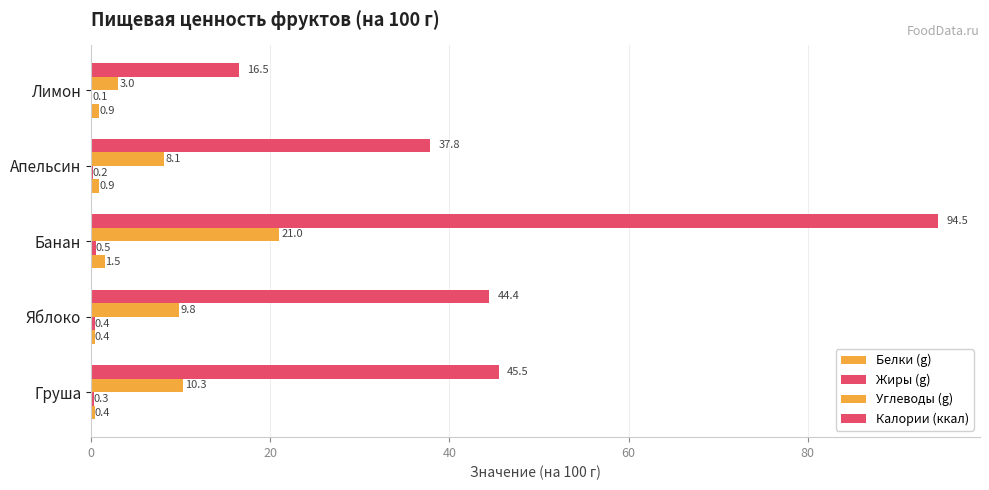

How many categories are shown in the chart?

5